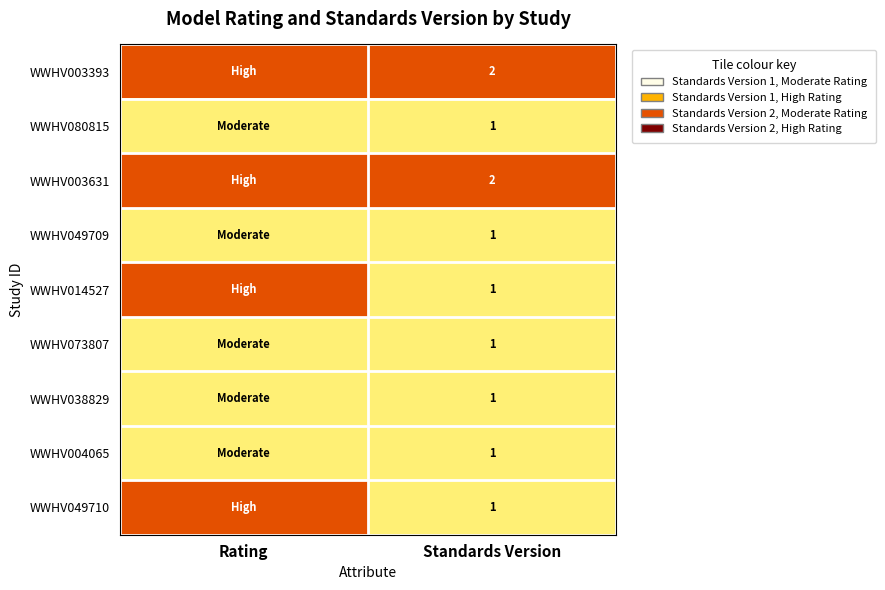

Is it true that WWHV049710 equals 1 at Standards Version?

True